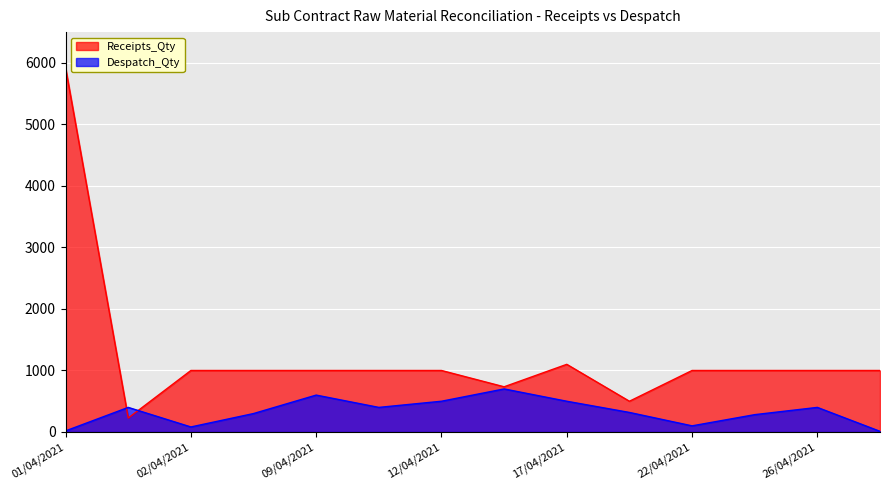

List the series in order of their peak value, lowest first.

Despatch_Qty, Receipts_Qty